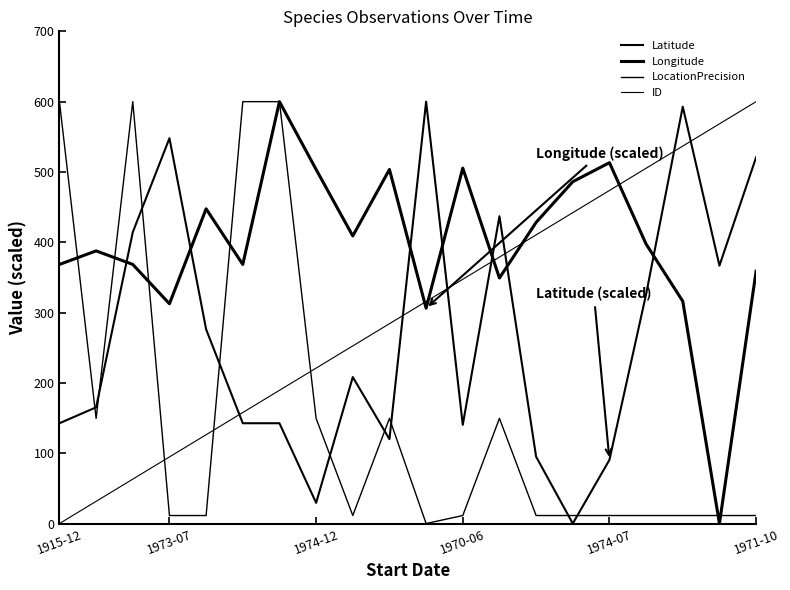

Count the number of data series in this chart.

4